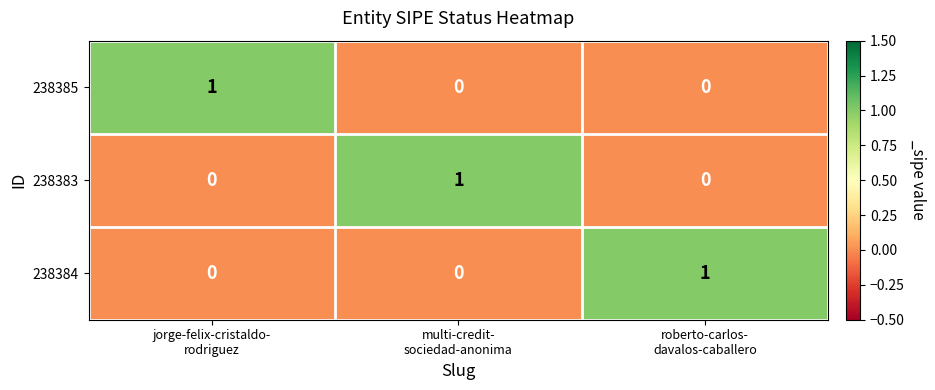

Count the 238384 values in the range 0 to 1.

3